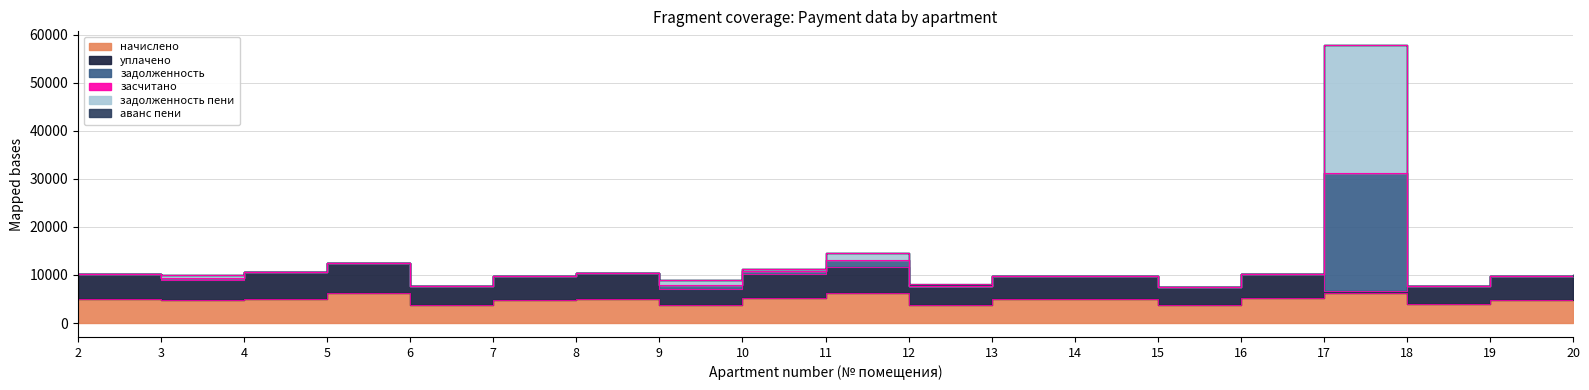

Is it true that начислено equals 4953.6 at 20?

True